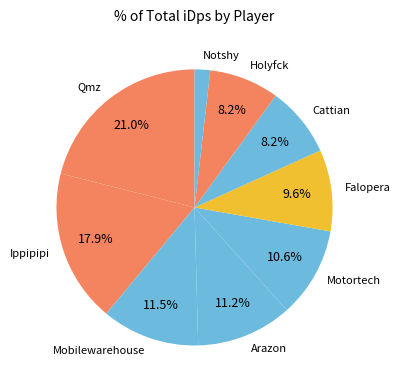

To the nearest percent, what is the average slice percentage?

11%